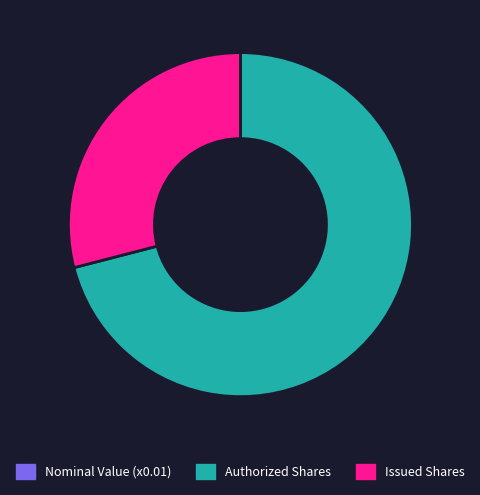

Which has a higher value, Issued Shares or Authorized Shares?

Authorized Shares